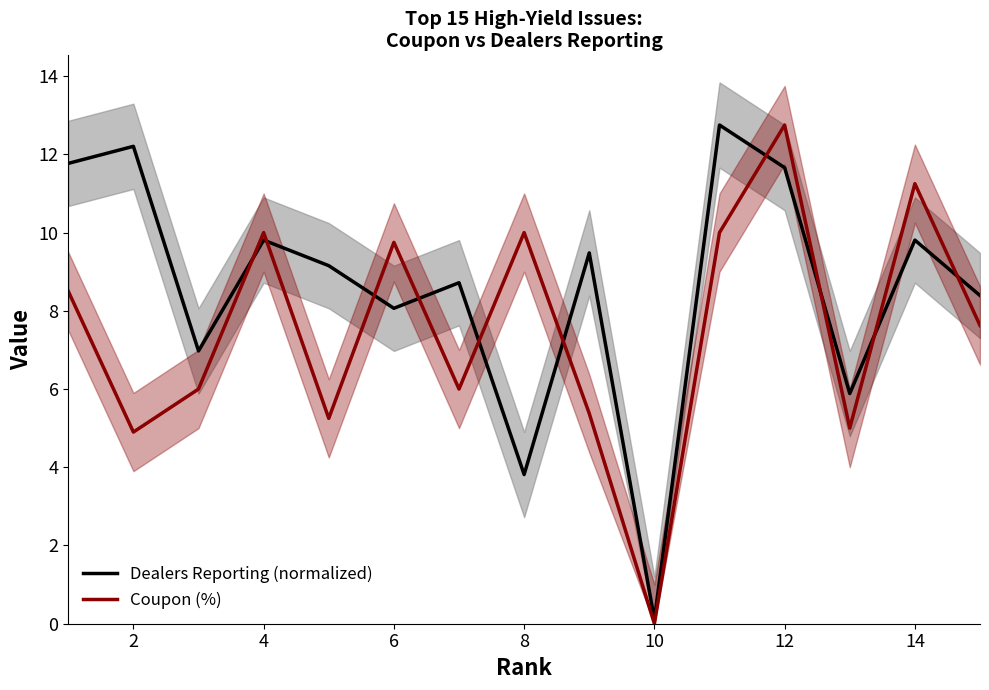

At which category does Dealers Reporting (normalized) reach its first local peak?

2